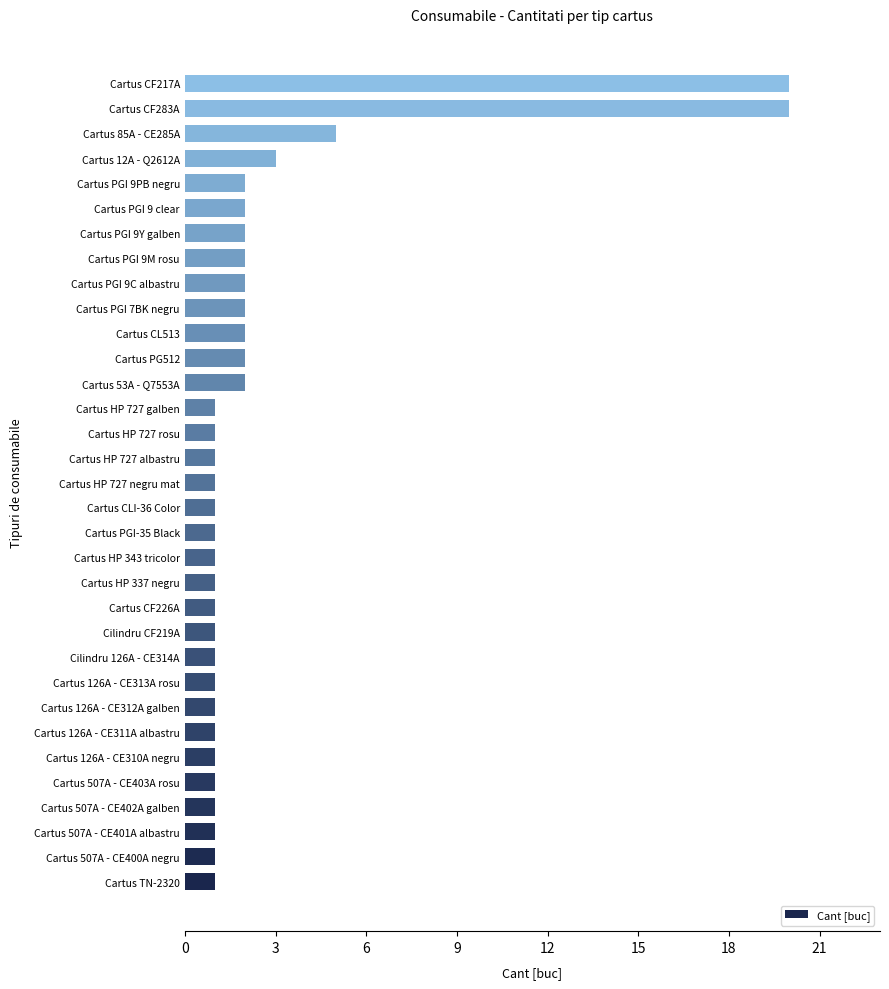

Is it true that the value at Cartus PG512 is 2?

True